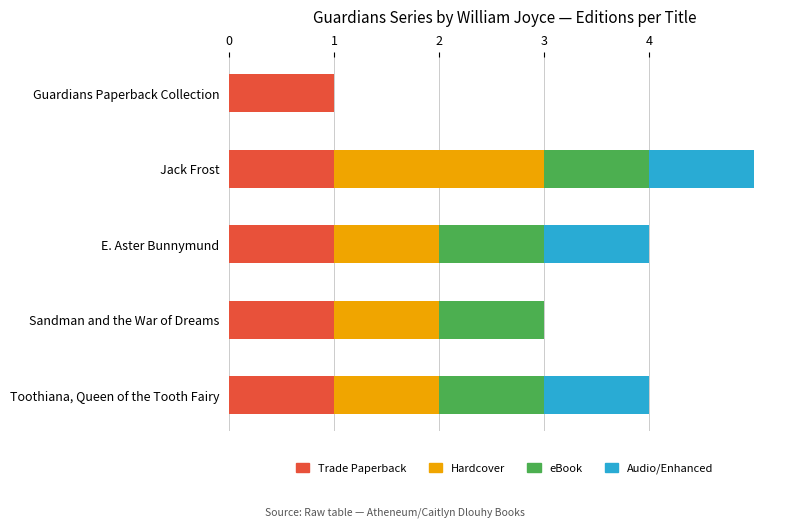

What is the maximum value for Trade Paperback?

1